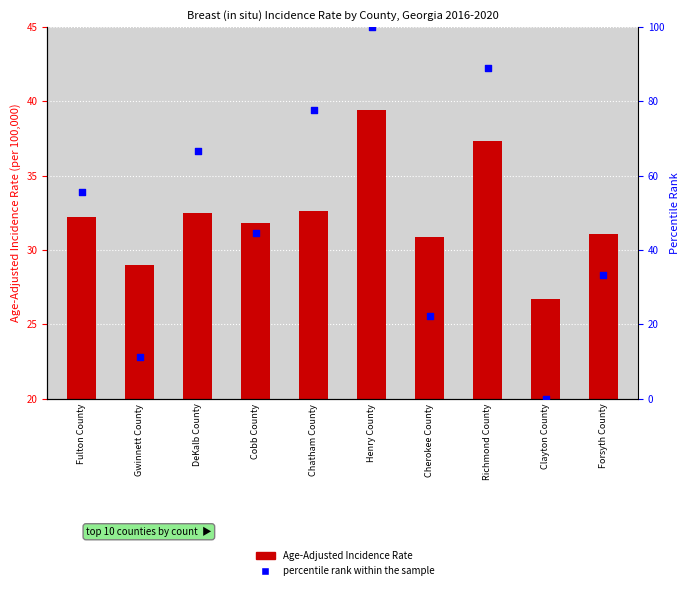

What are all the series names shown in the legend?

Age-Adjusted Incidence Rate, percentile rank within the sample